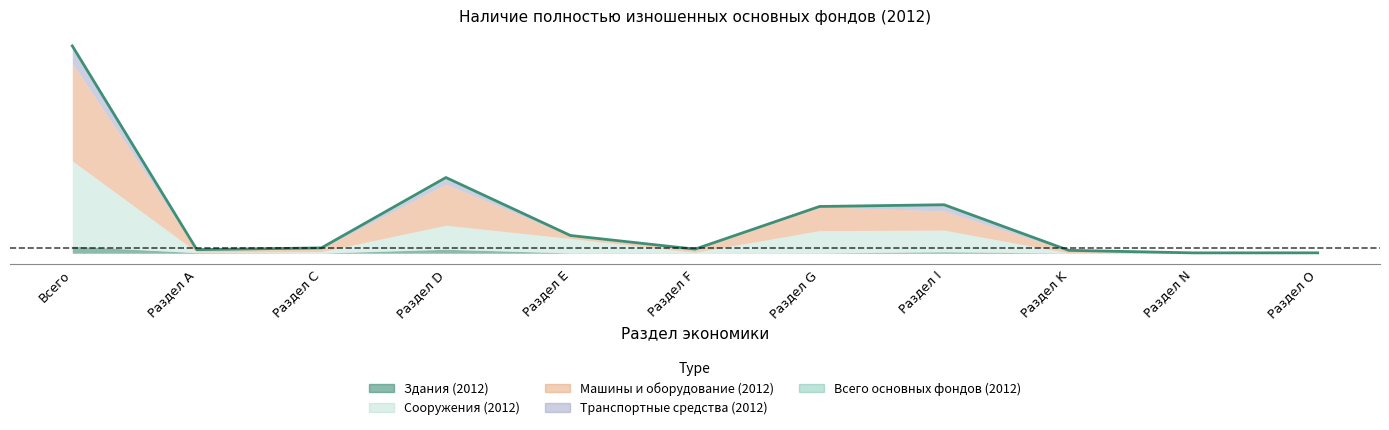

Is the value of Всего основных фондов (2012) at Раздел G greater than the value of Сооружения (2012) at Раздел K?

Yes